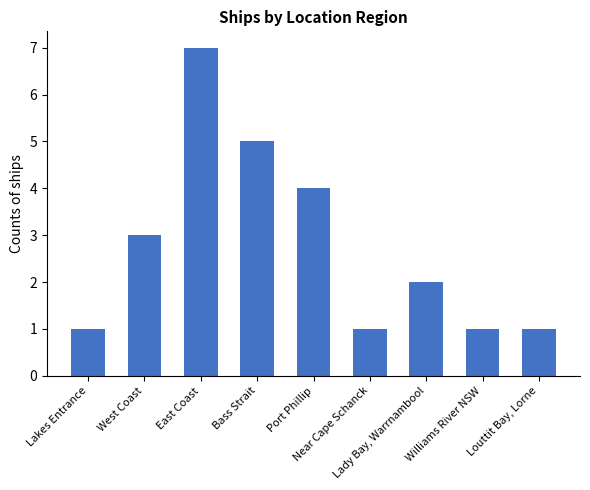

Count the values in the range 1 to 4.

7